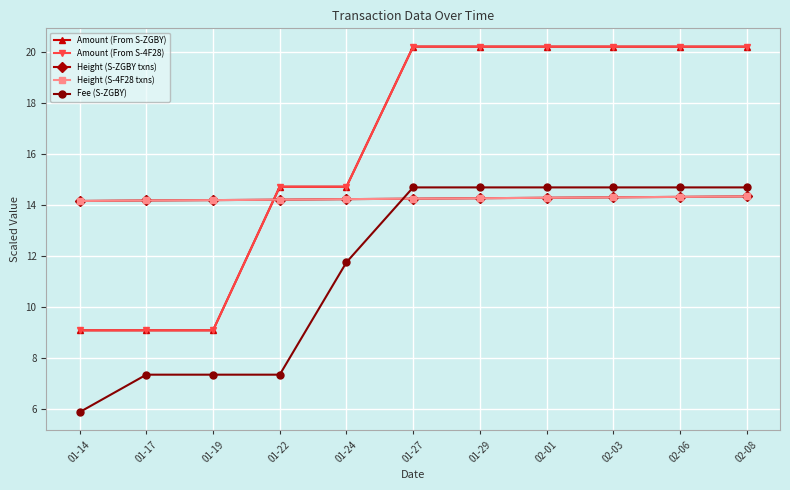

What is the total value across all series at 02-01?

83.7